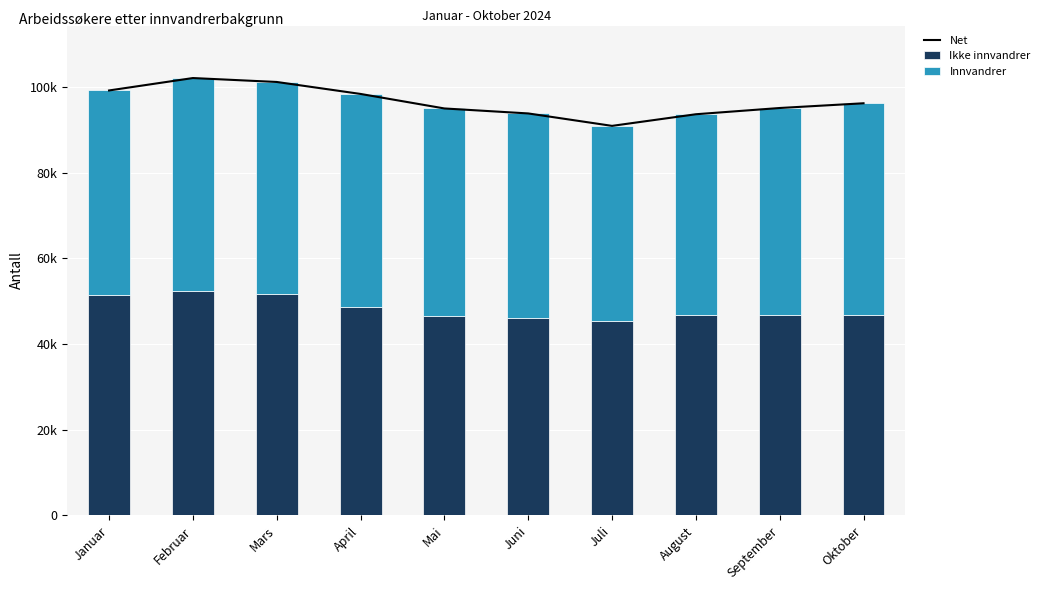

How many categories are shown in the chart?

10